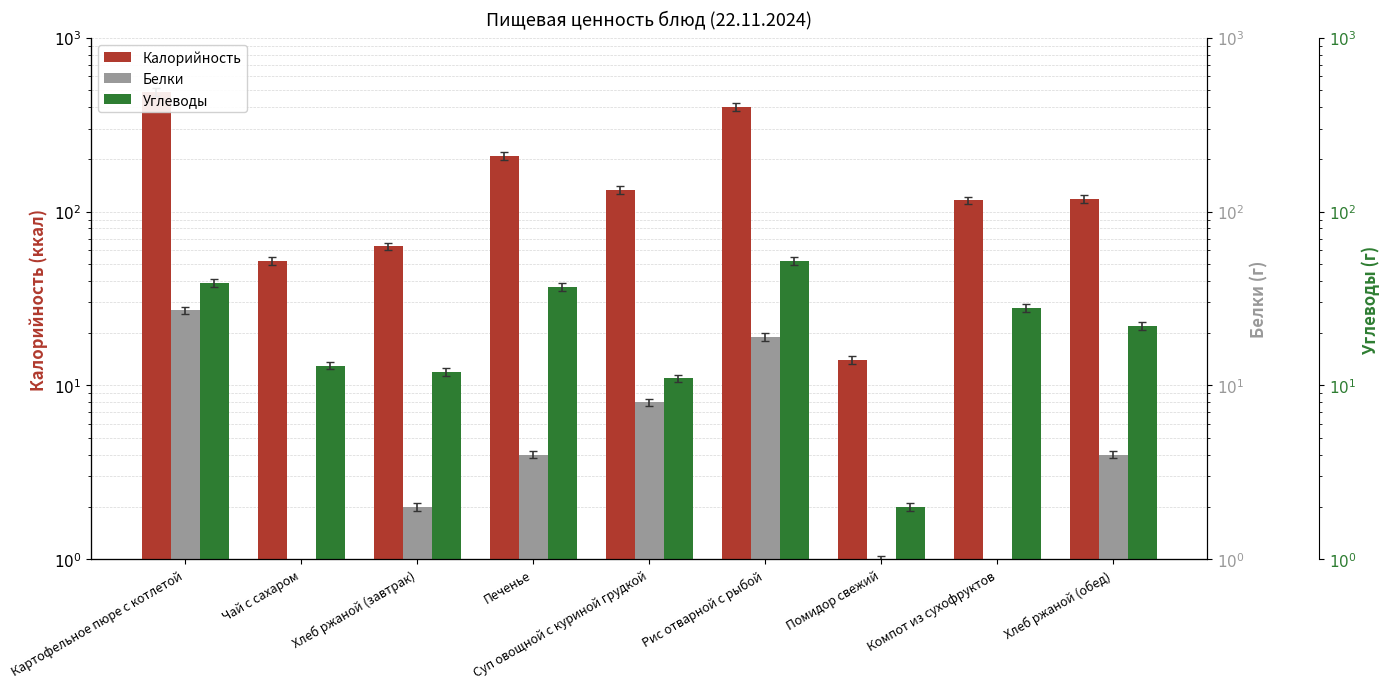

Rank the categories by Белки value from highest to lowest.

Картофельное пюре с котлетой, Рис отварной с рыбой, Суп овощной с куриной грудкой, Печенье, Хлеб ржаной (обед), Хлеб ржаной (завтрак), Помидор свежий, Чай с сахаром, Компот из сухофруктов